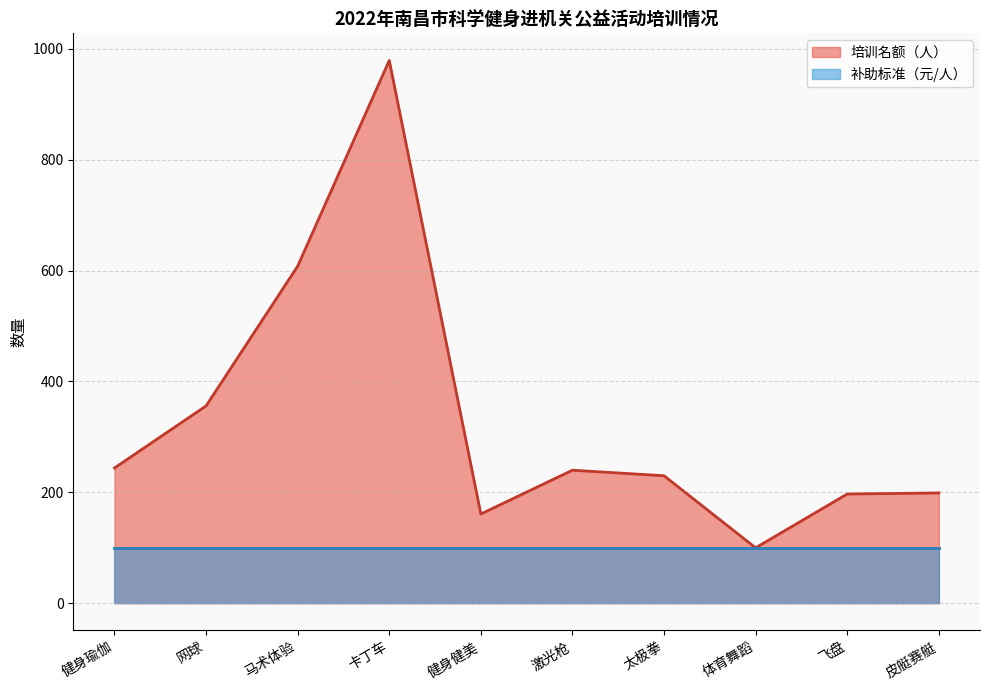

Is it true that the value at 网球 is 356?

True